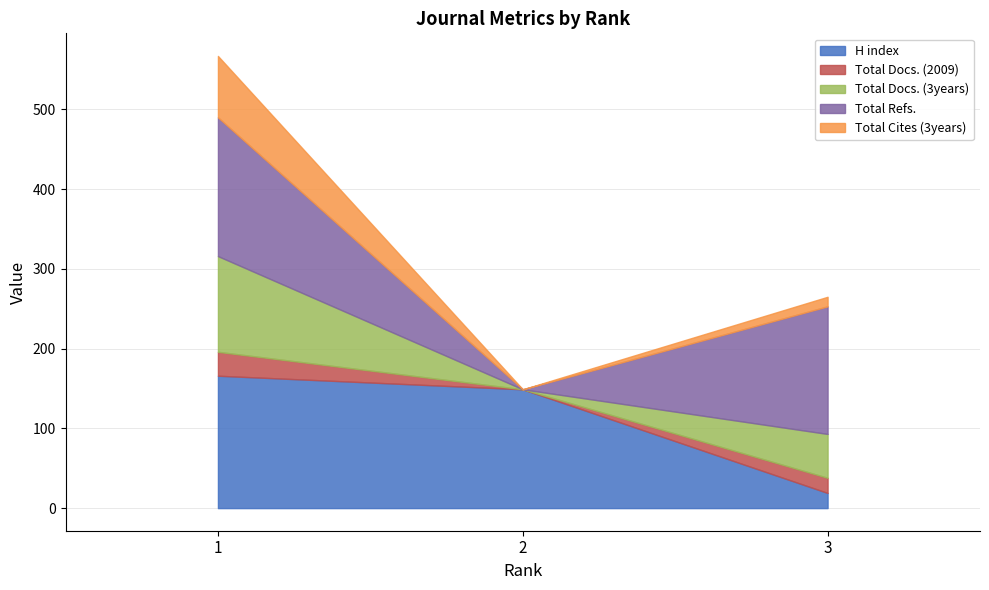

What is the value of the Total Docs. (2009) point at the 1st from the left?

30